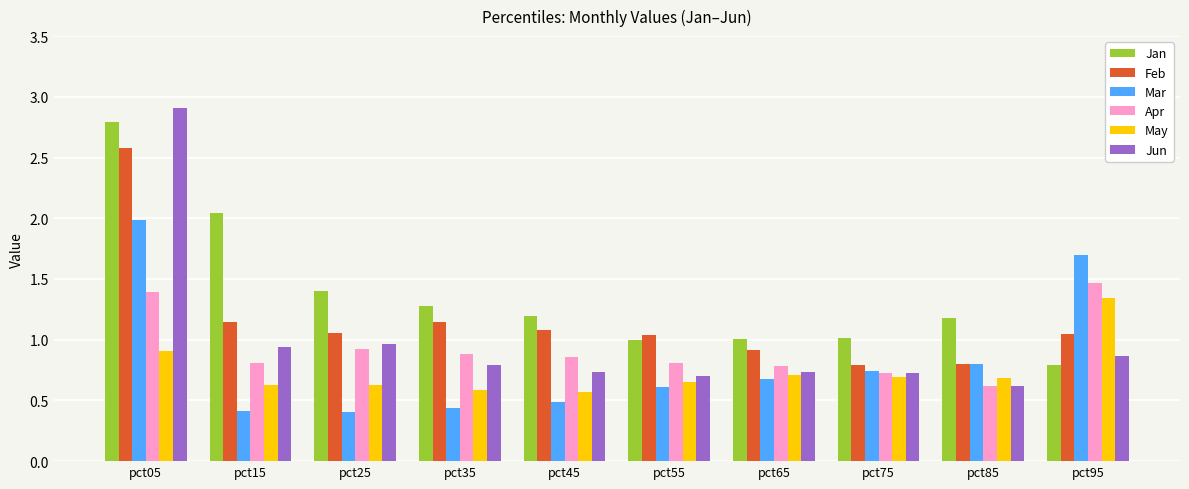

What is the highest value of the Apr series?

1.5